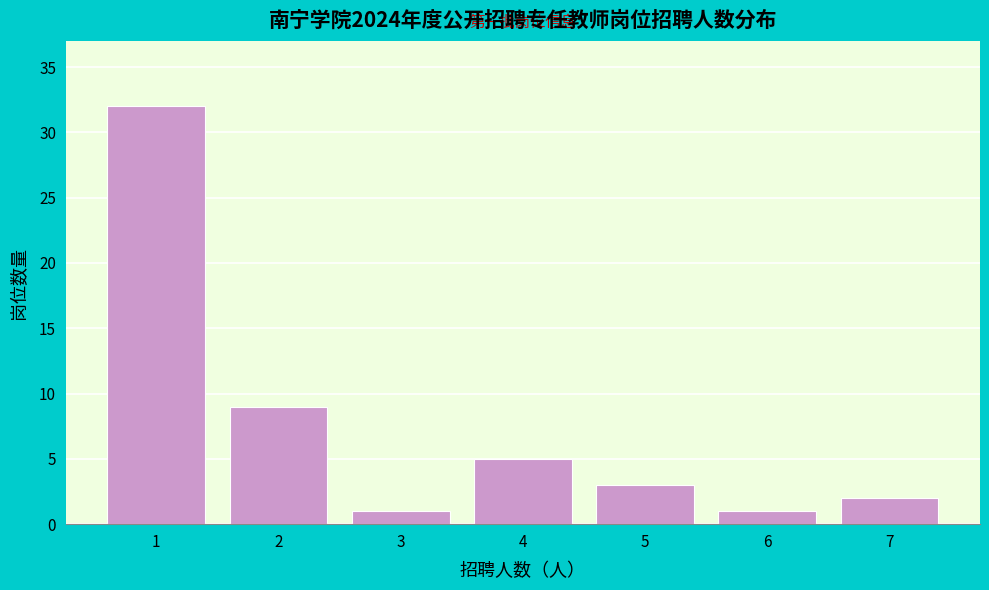

Reading left to right, list all the values displayed in this chart.

1=32	2=9	3=1	4=5	5=3	6=1	7=2